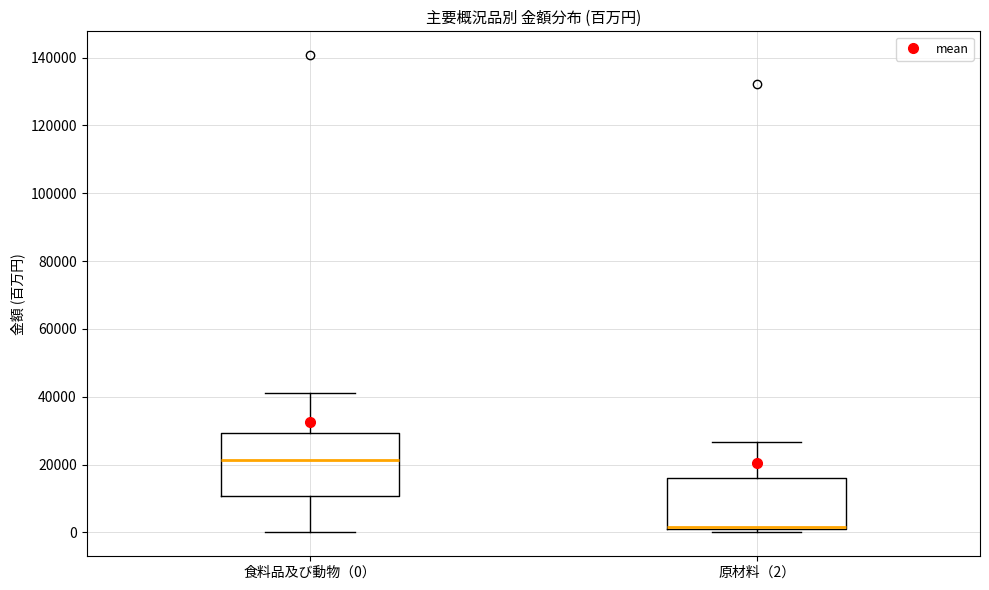

Which box is the tallest, from its lower edge to its upper edge?

食料品及び動物（0）